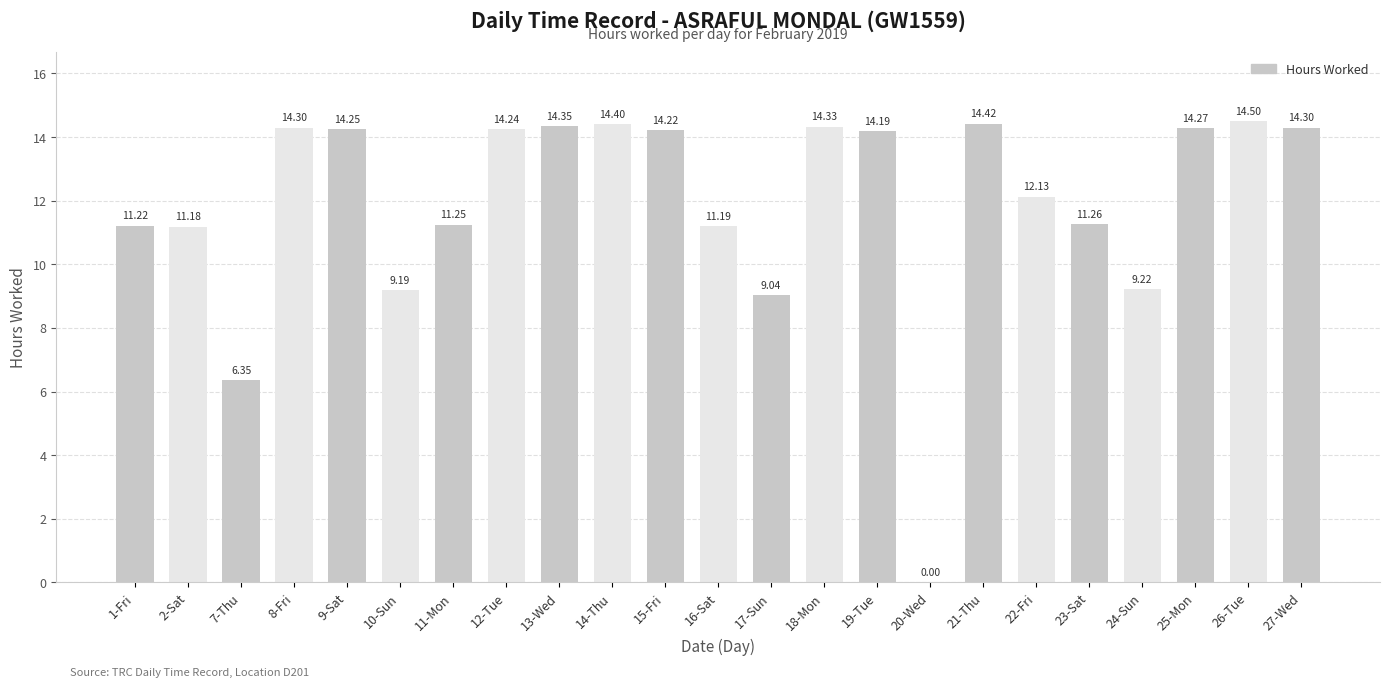

At which category does the chart reach its peak across all series?

26-Tue